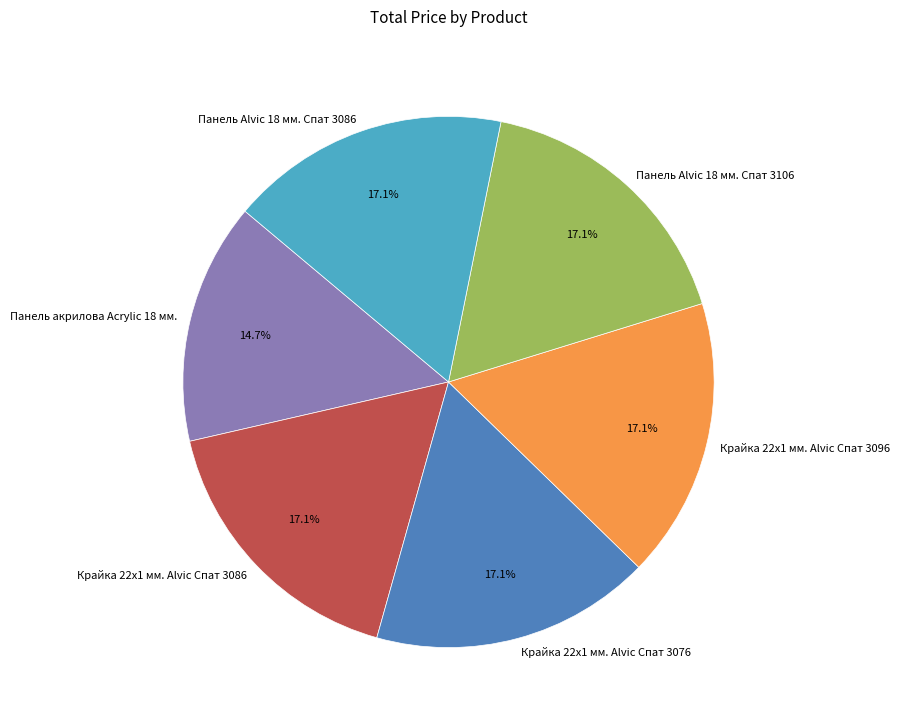

Is there a majority slice in this chart?

No